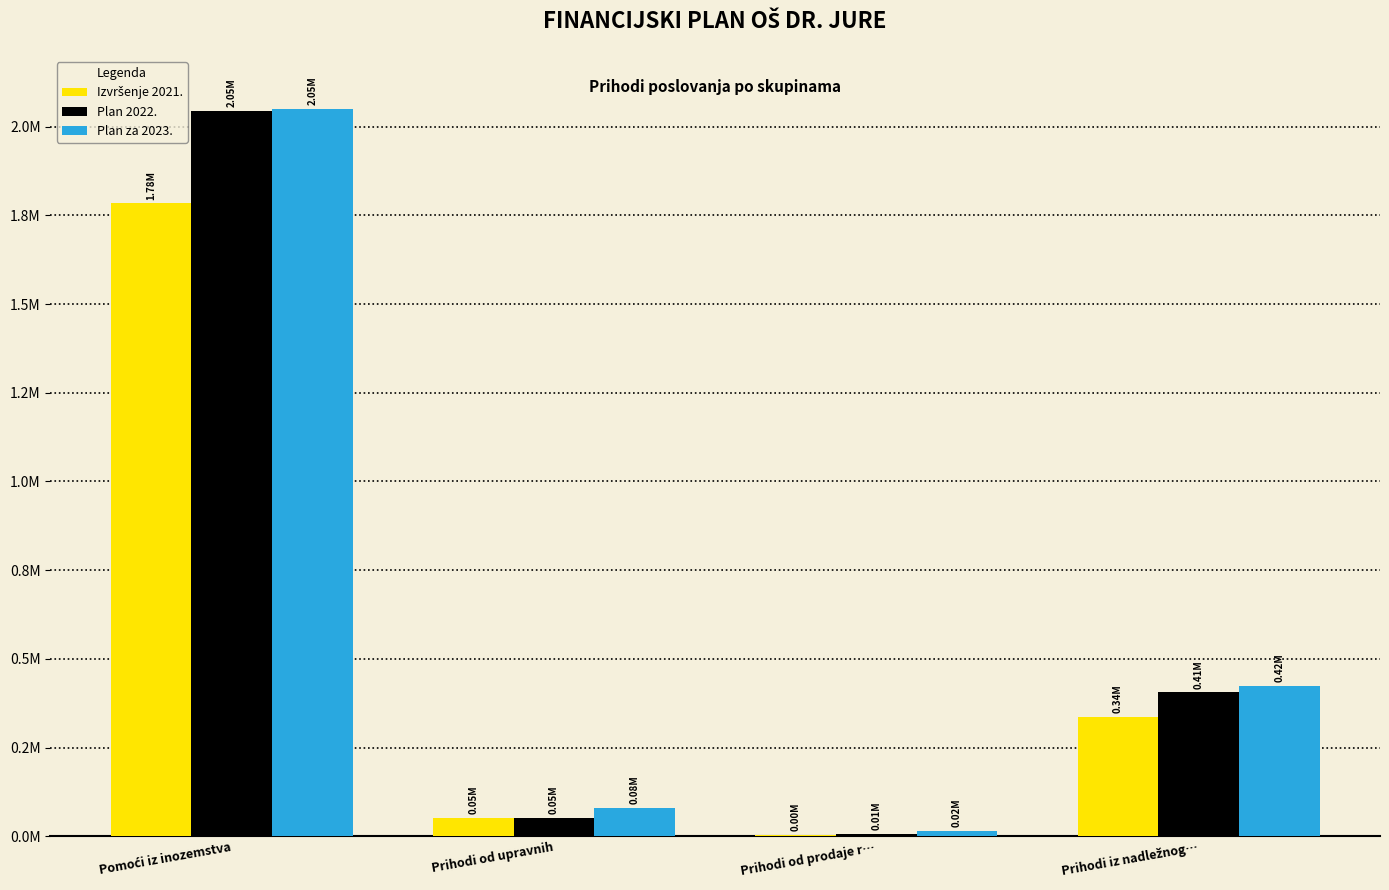

What is the maximum value for Izvršenje 2021.?

1783819